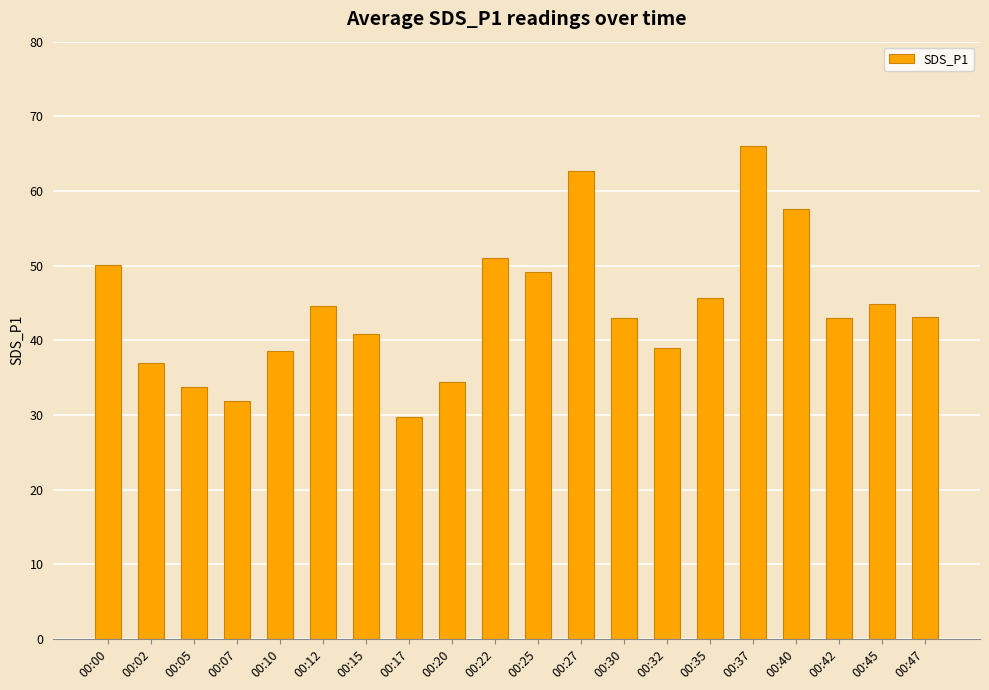

What value does the data have at 00:10?

38.6